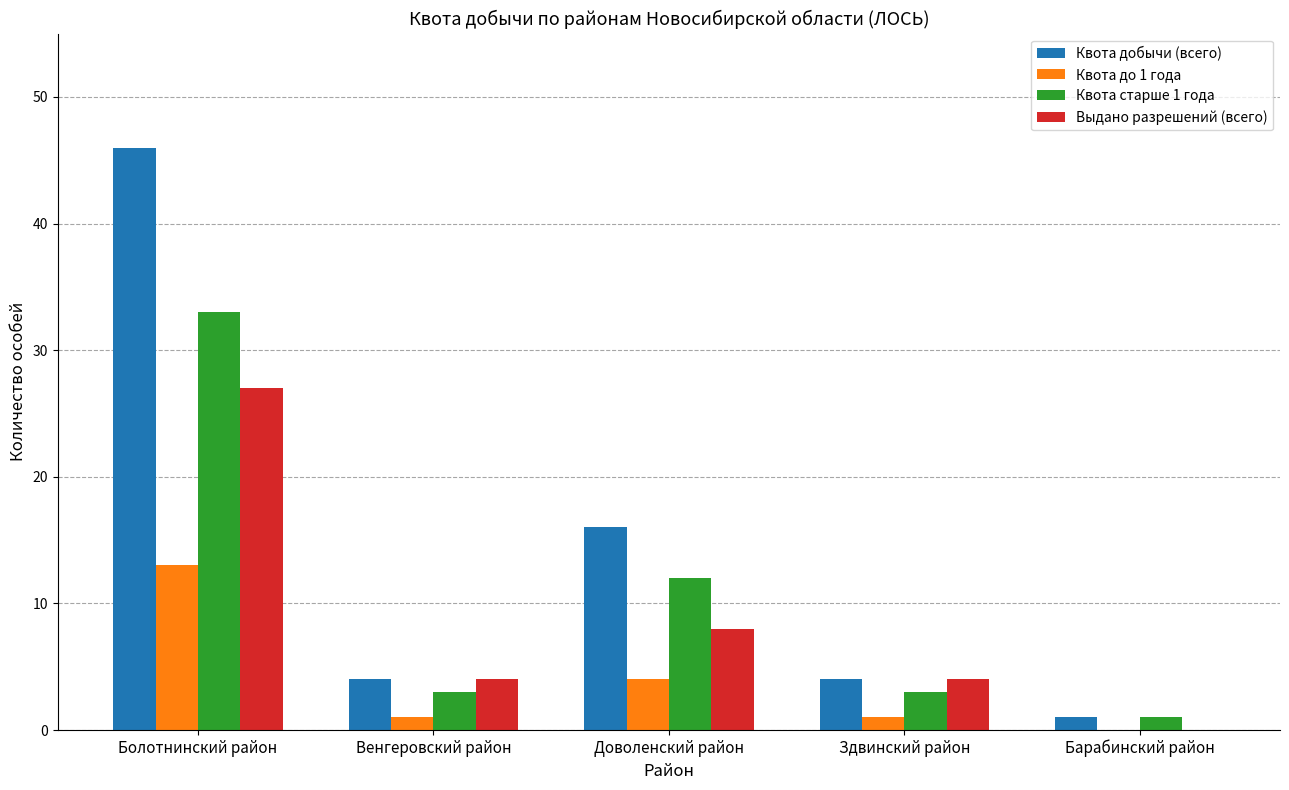

What is the average value of the Квота до 1 года series?

4